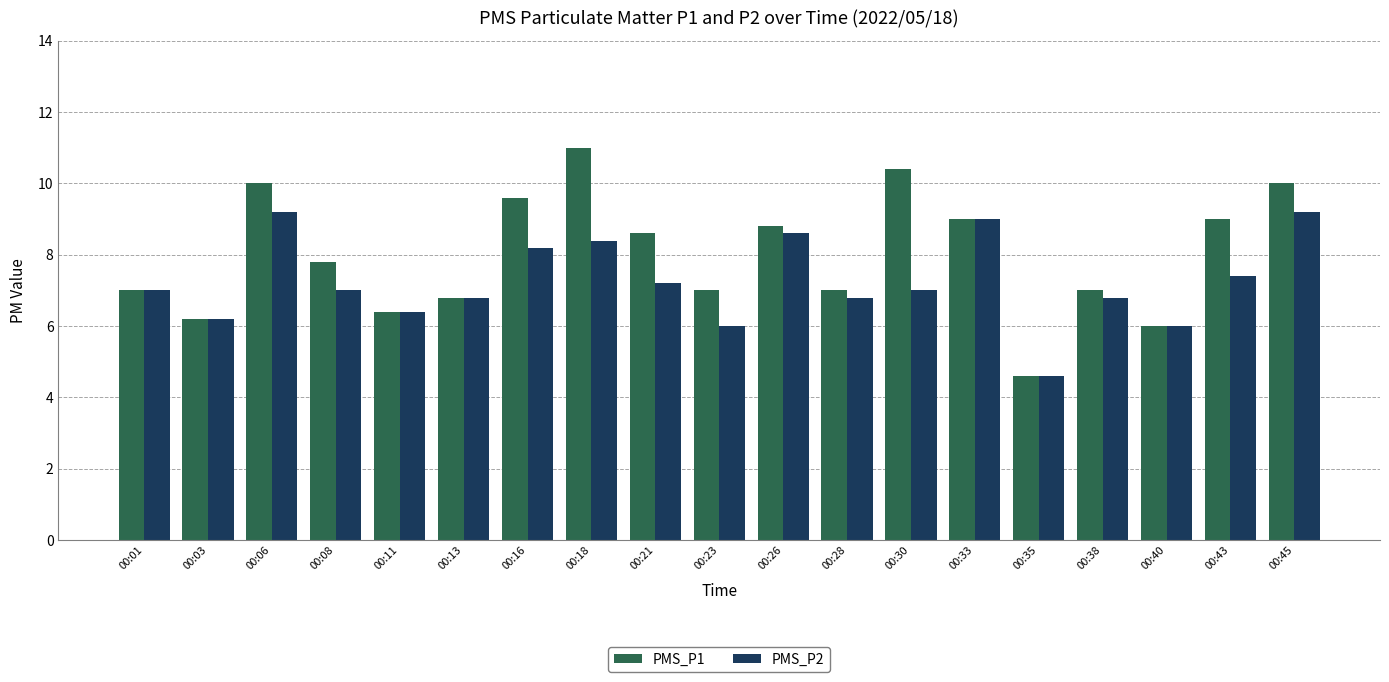

What are all the series names shown in the legend?

PMS_P1, PMS_P2